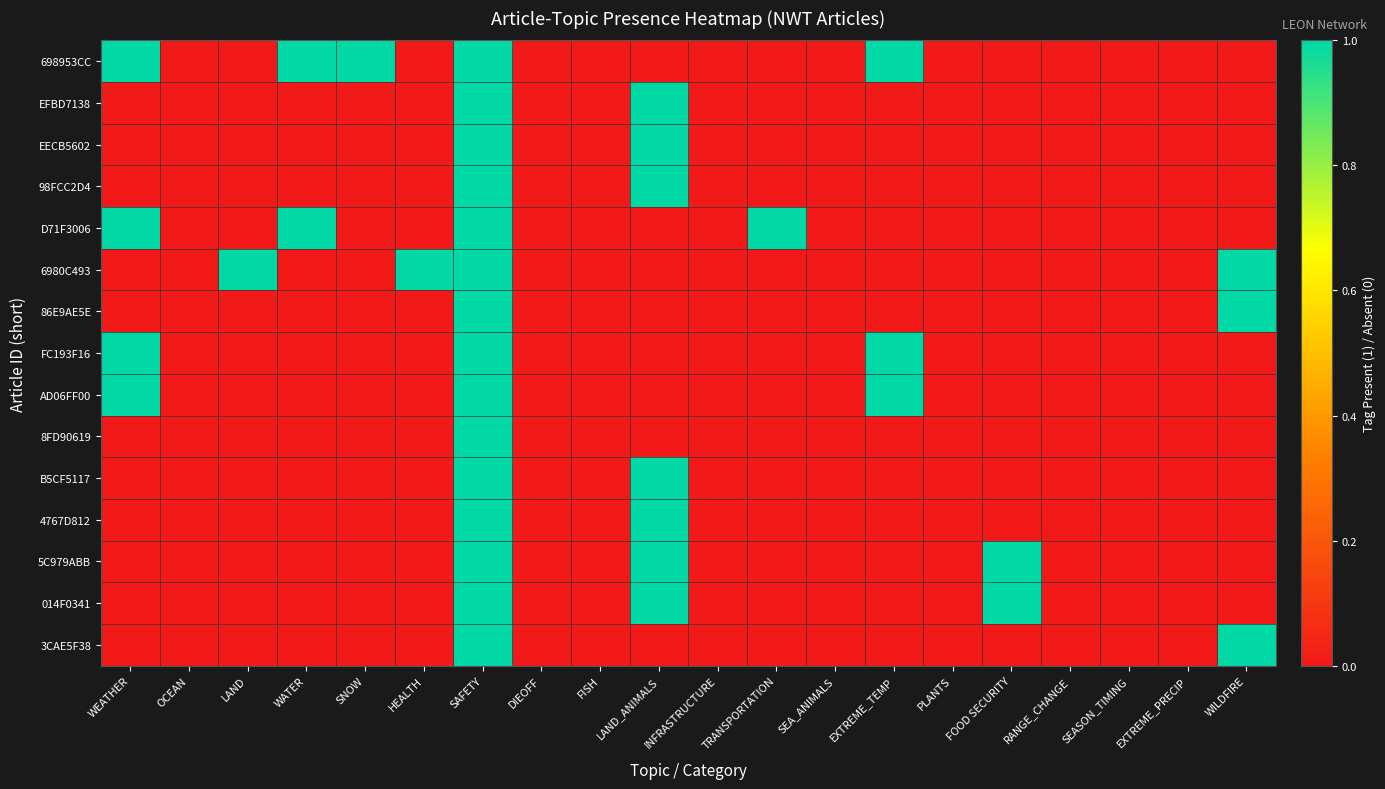

At FOOD SECURITY, list the series in order from largest to smallest.

5C979ABB, 014F0341, 698953CC, EFBD7138, EECB5602, 98FCC2D4, D71F3006, 6980C493, 86E9AE5E, FC193F16, AD06FF00, 8FD90619, B5CF5117, 4767D812, 3CAE5F38